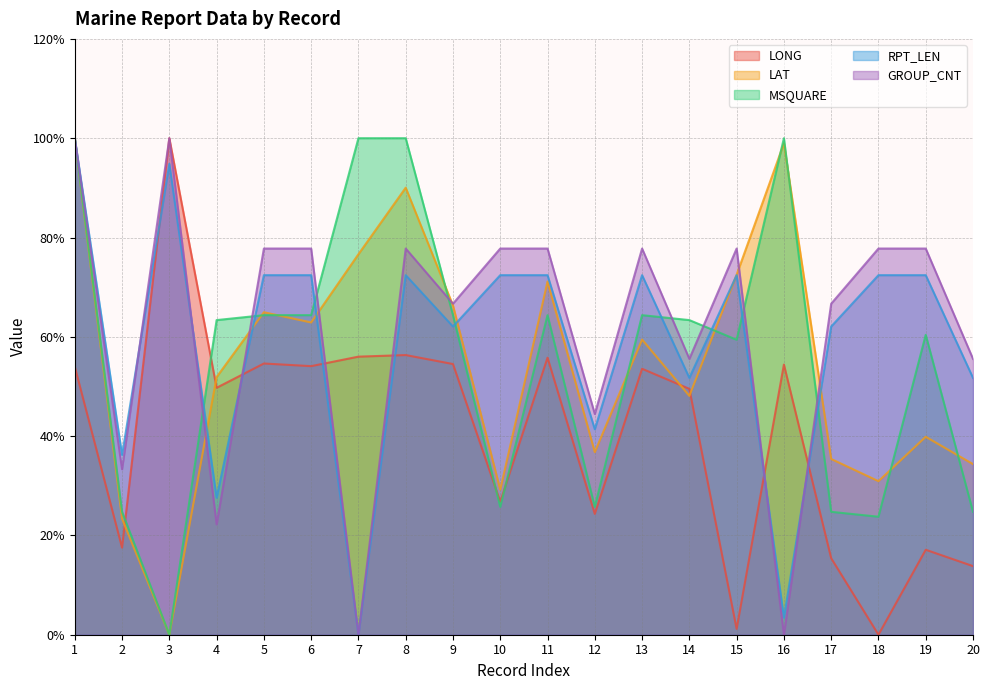

Rank the categories by LAT value from lowest to highest.

3, 2, 10, 18, 20, 17, 12, 19, 14, 4, 13, 6, 5, 9, 11, 15, 7, 8, 16, 1